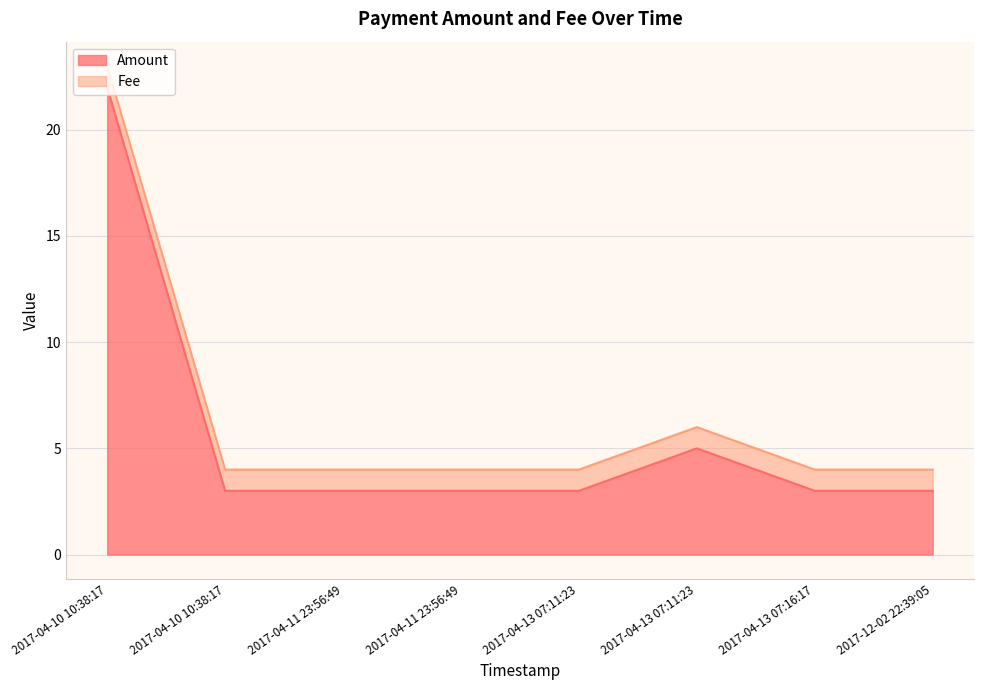

Count the values in the range 3 to 5.

7